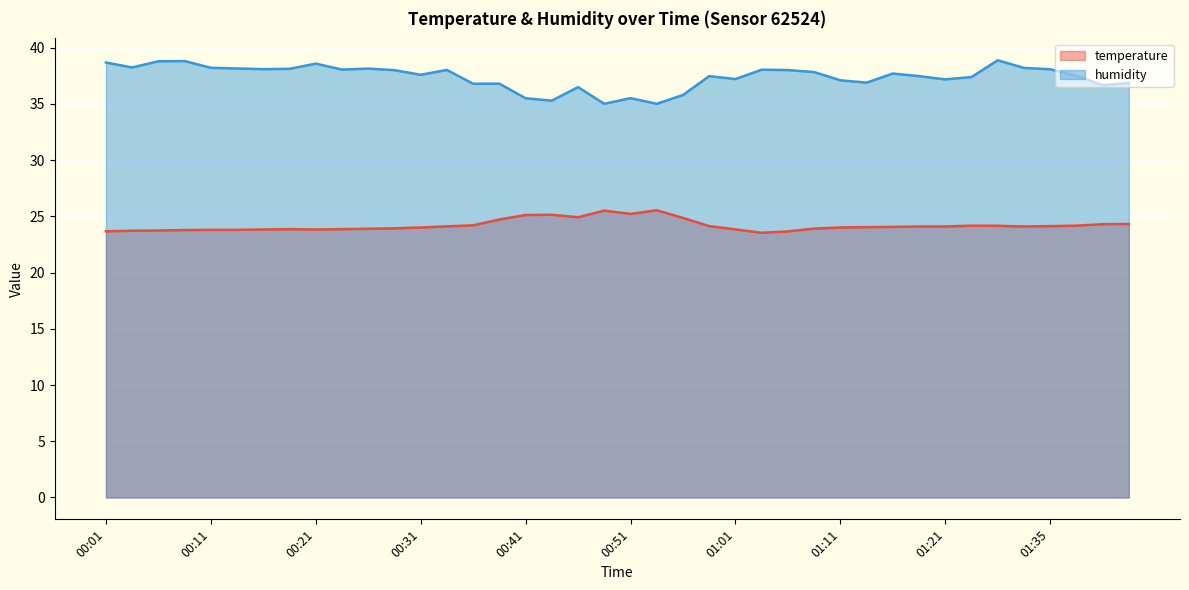

At how many categories does at least one series exceed 36?

34